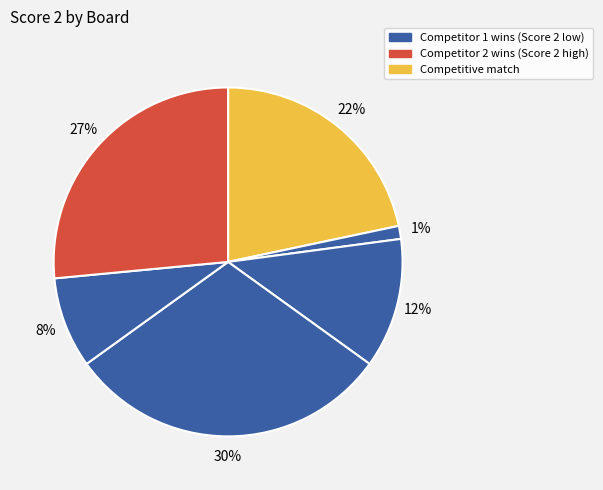

How many segments does this pie chart have?

6